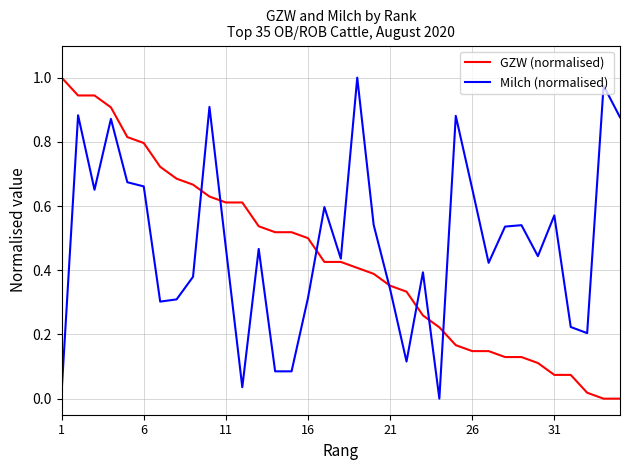

List the series in order of their overall mean, lowest first.

GZW (normalised), Milch (normalised)